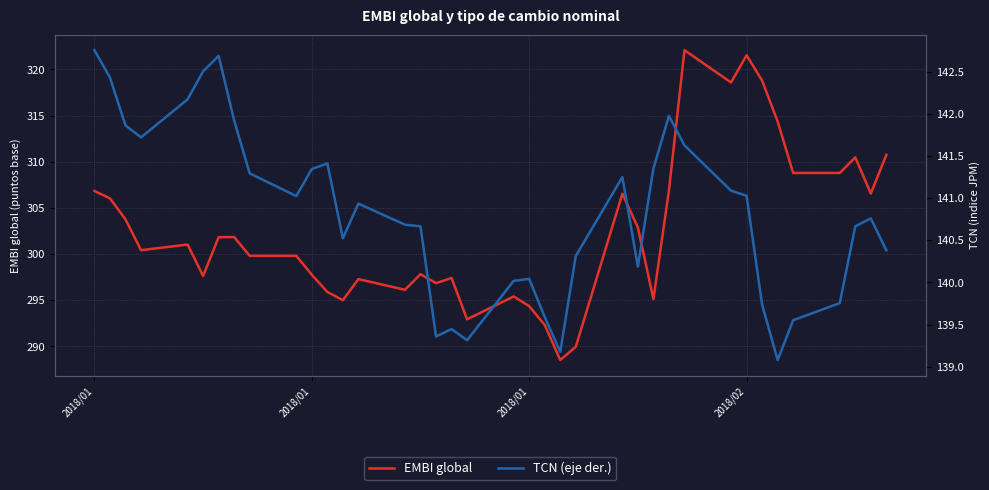

What is the total value across all series at 2018/01?

449.6